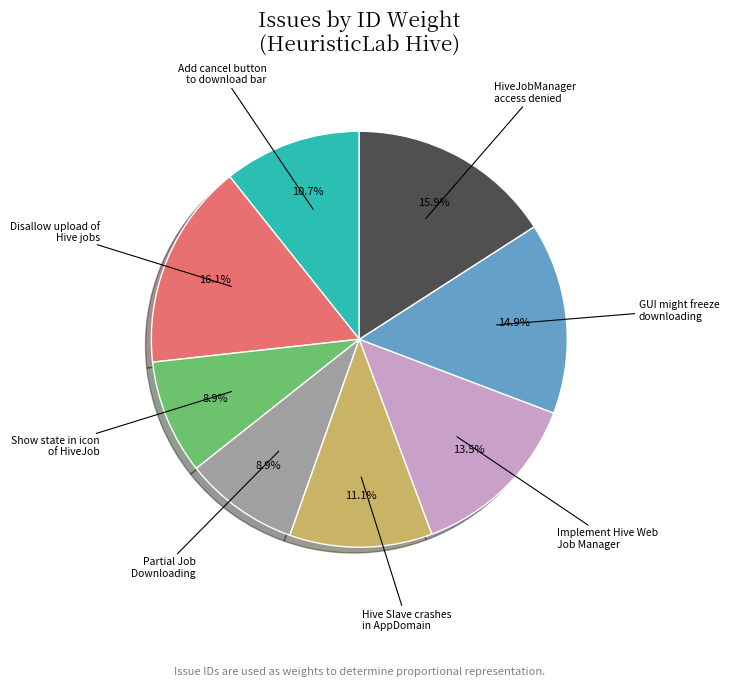

Is there a majority slice in this chart?

No